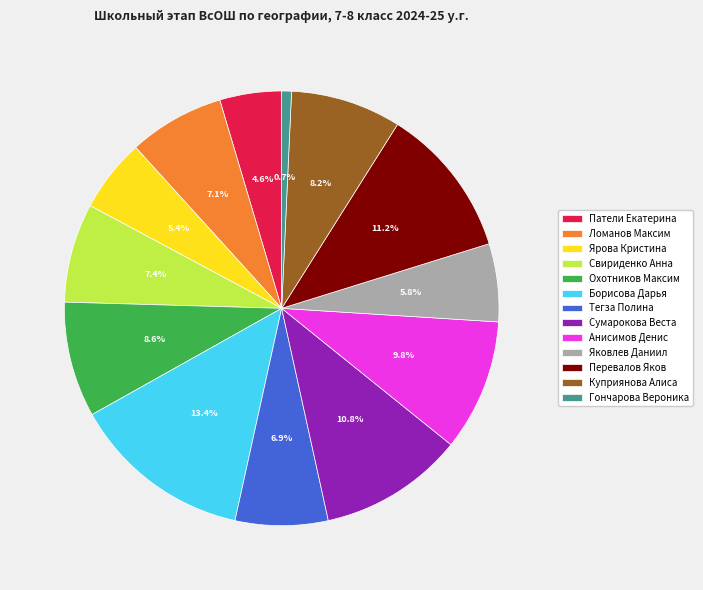

To the nearest percent, what is the average slice percentage?

8%